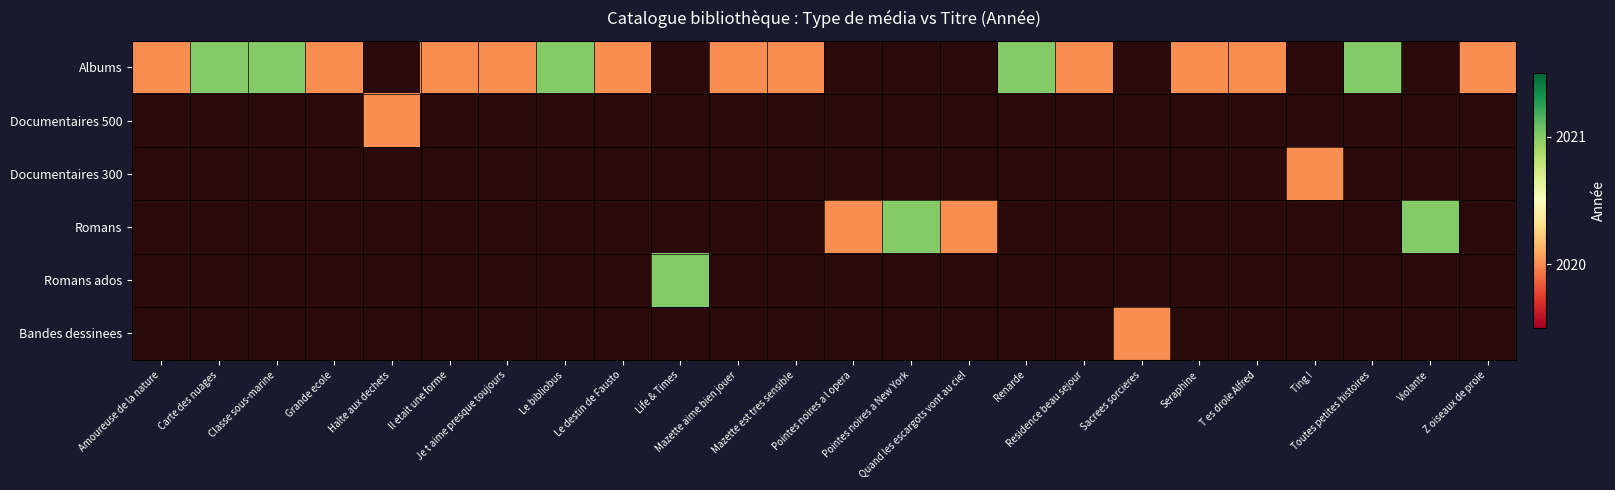

Which series has the widest spread of values?

Albums